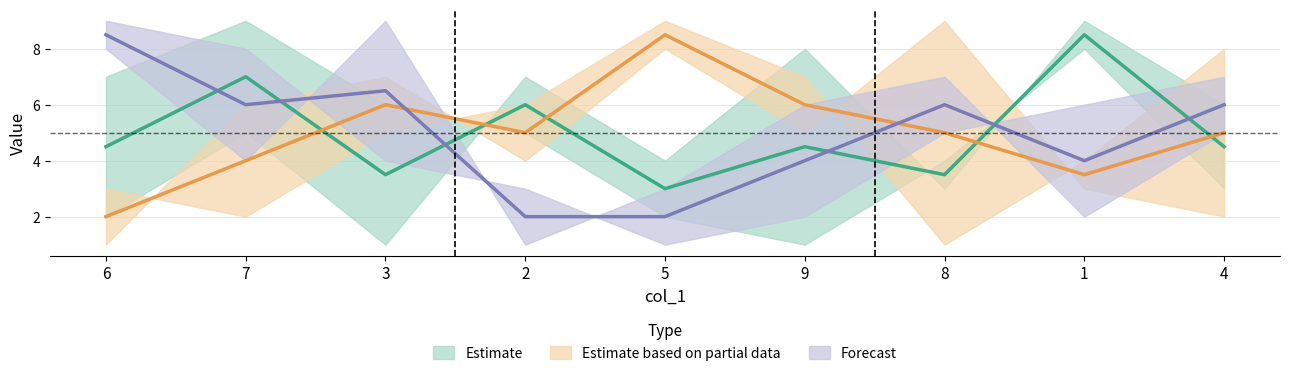

Which category has the lowest value in the col_6 series?

6